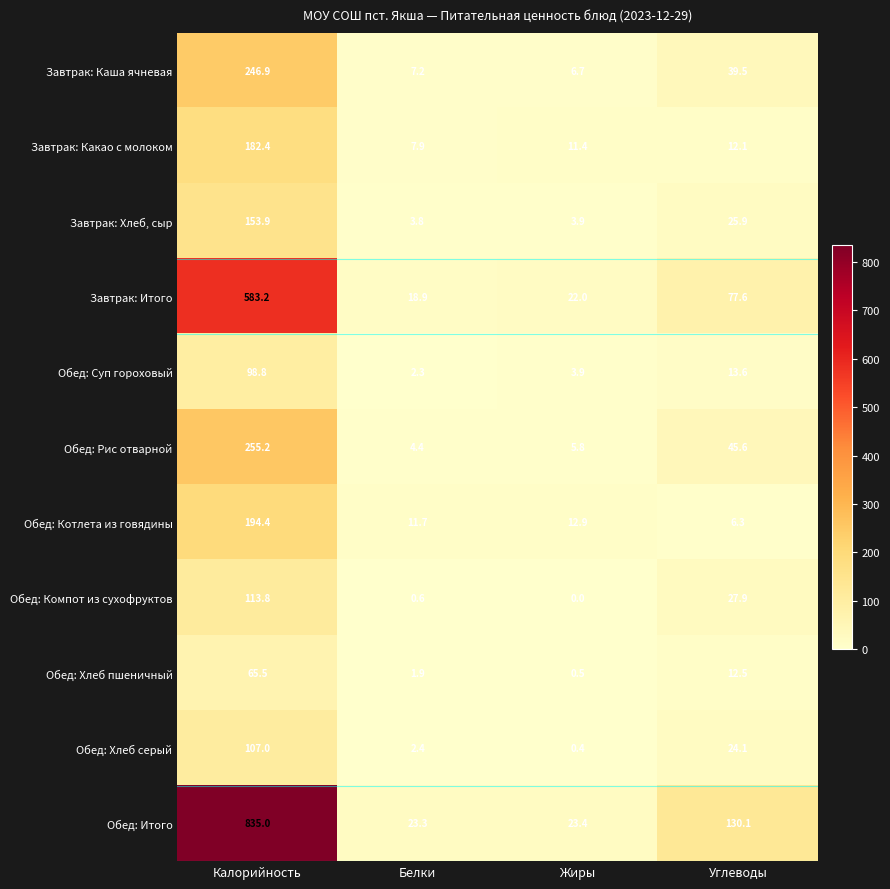

Between Калорийность and Жиры, which series saw the biggest shift?

Обед: Итого